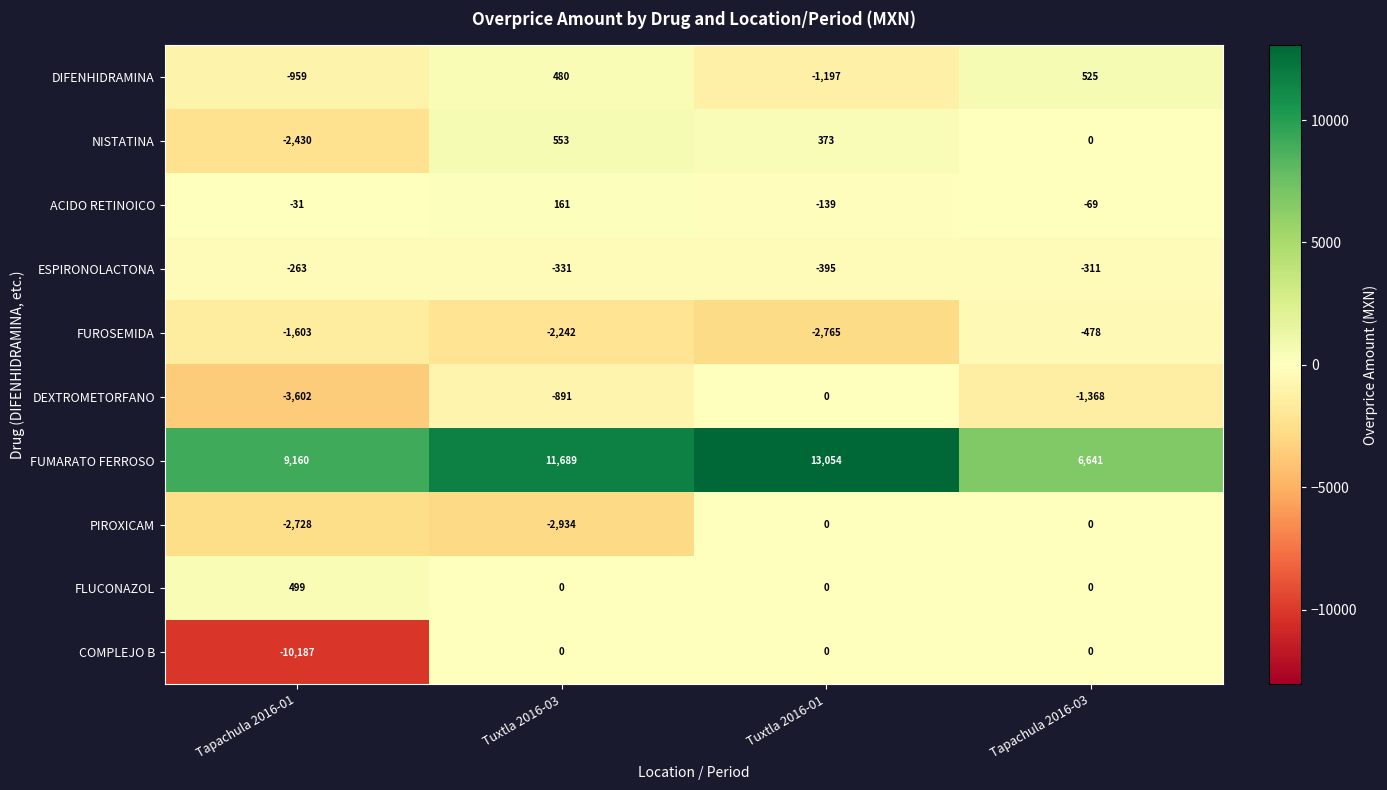

The value of ACIDO RETINOICO at Tapachula 2016-03 is -69. True or false?

True